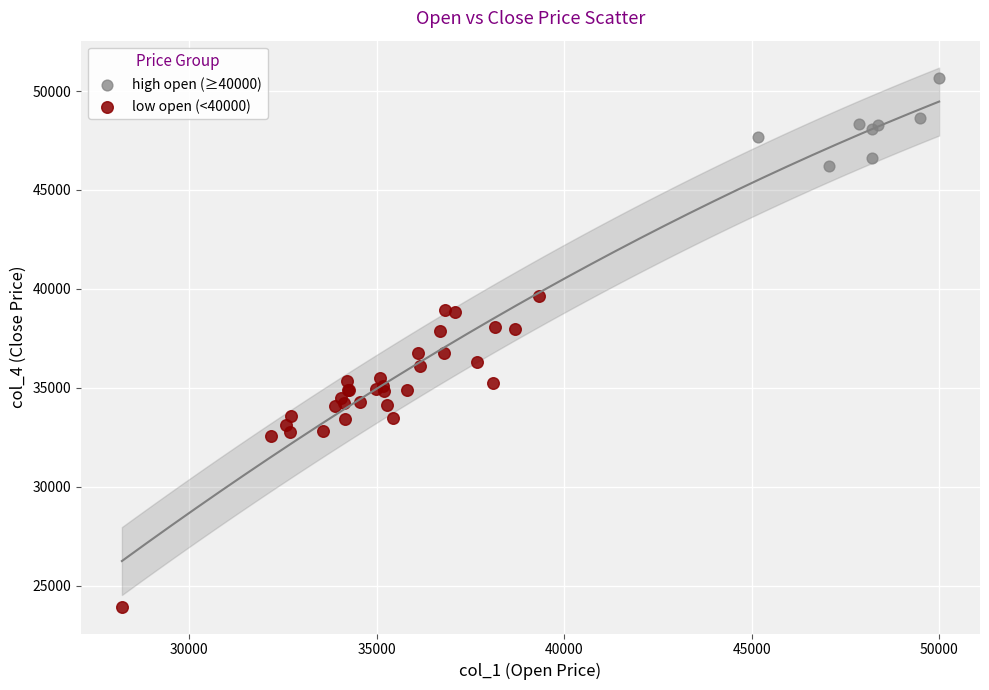

Which series reaches the maximum Y coordinate?

high open (≥40000)